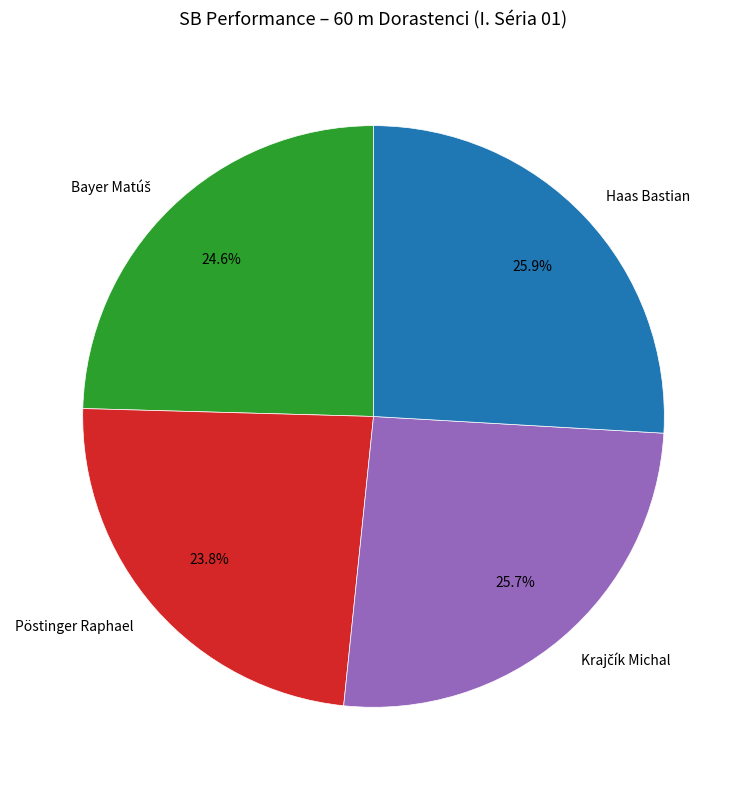

Approximately how many times larger is the value at Pöstinger Raphael compared to Haas Bastian?

0.9